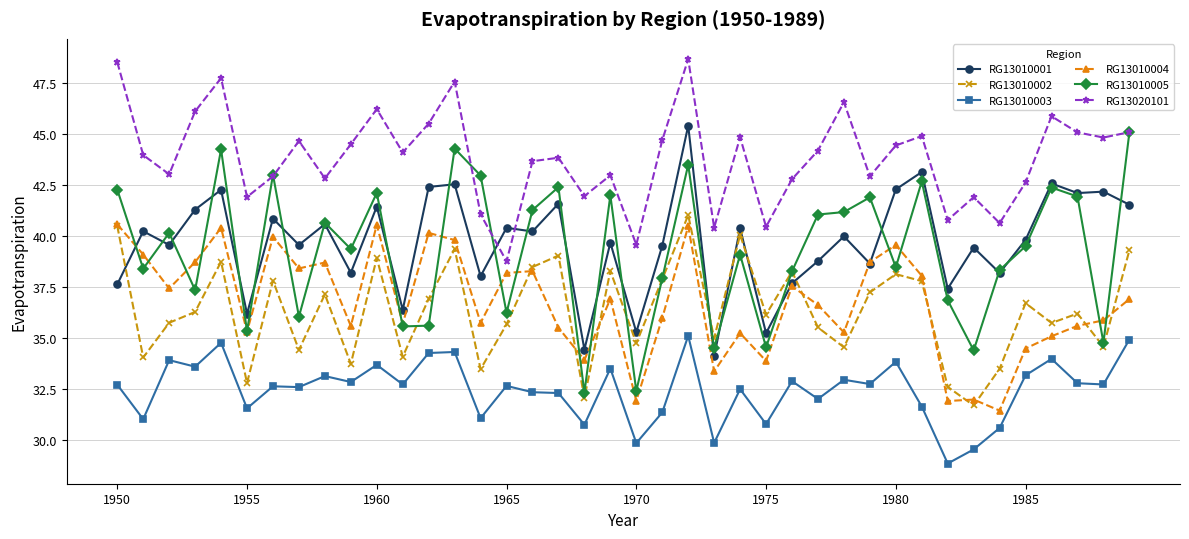

True or false: RG13020101 has more than 0 points higher than both neighbors.

True